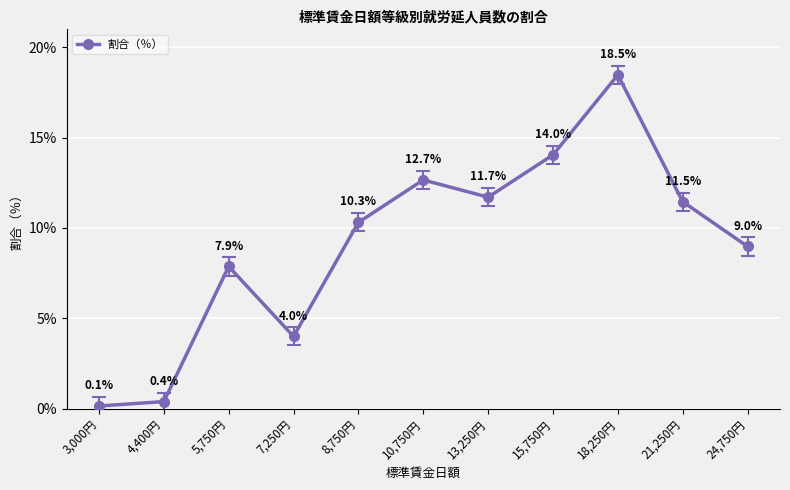

Rank the categories by value from highest to lowest.

18,250円, 15,750円, 10,750円, 13,250円, 21,250円, 8,750円, 24,750円, 5,750円, 7,250円, 4,400円, 3,000円